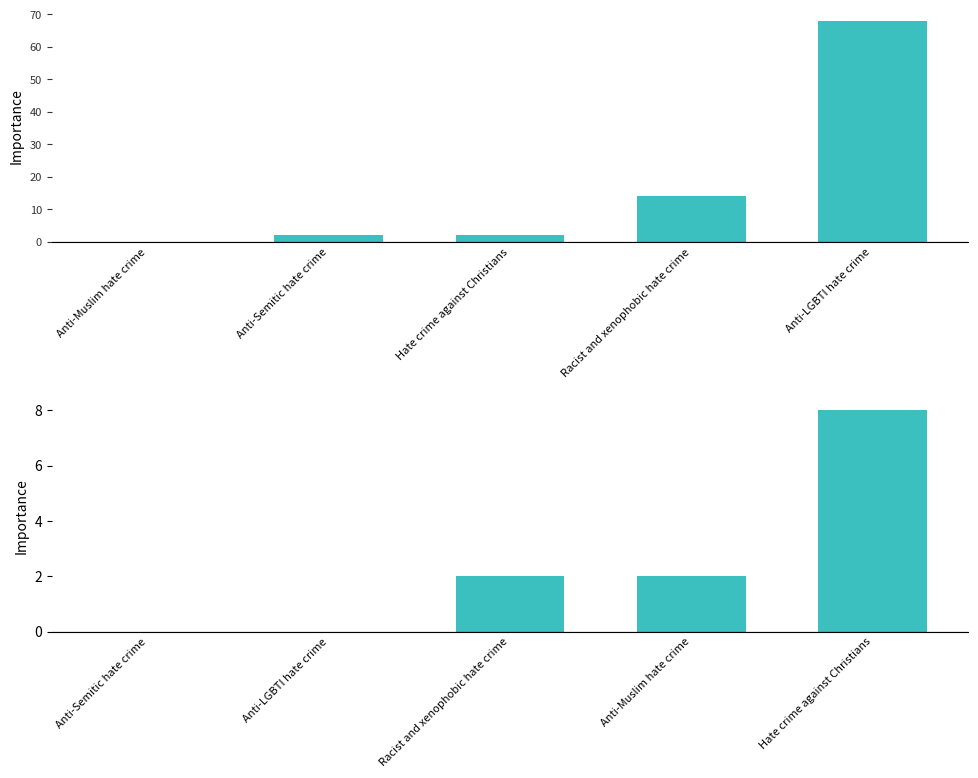

At which label does Attacks Against People - Violent Attacks first exceed 2?

Racist and xenophobic hate crime